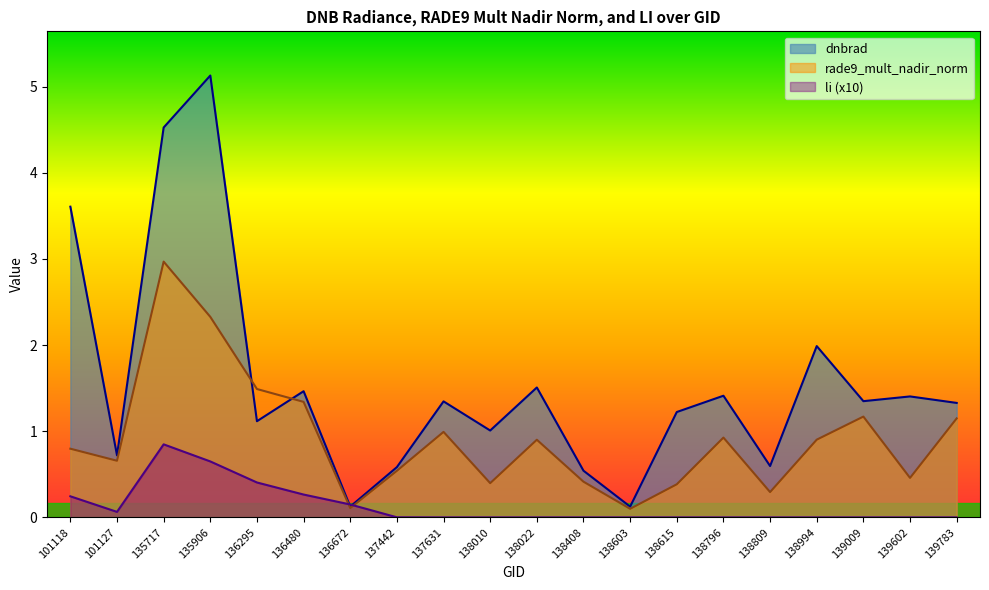

Rank the series at 139602 from highest to lowest value.

dnbrad, rade9_mult_nadir_norm, li (x10)